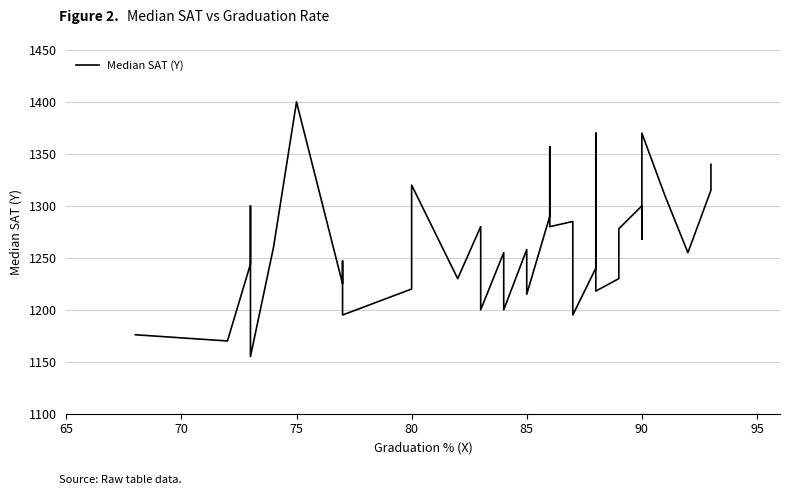

Count the number of data series in this chart.

1